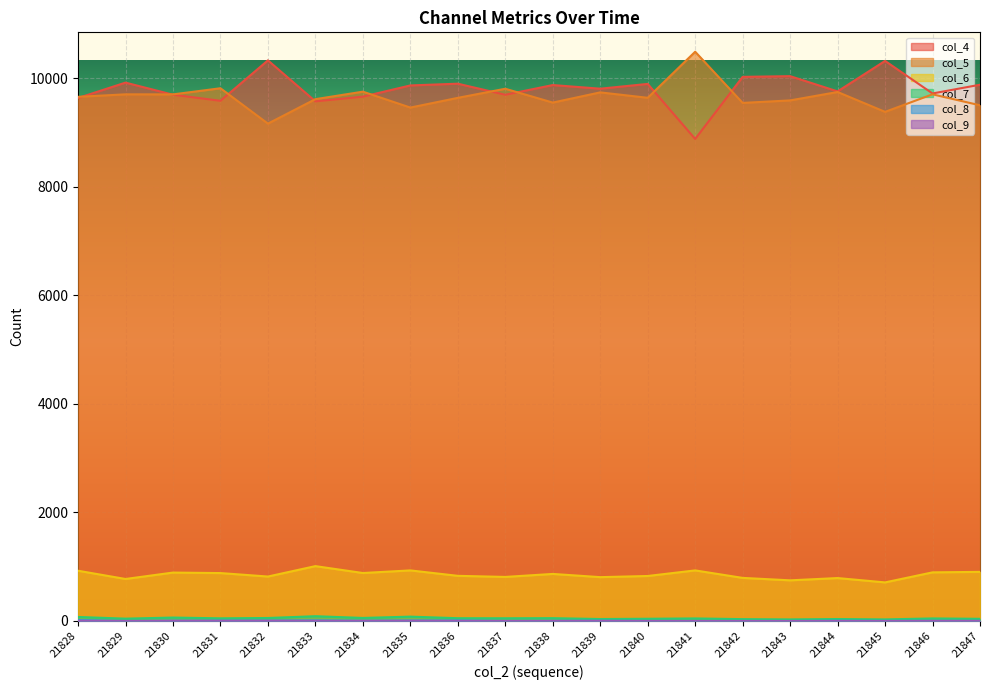

Between 21836 and 21828, which is larger?

21836